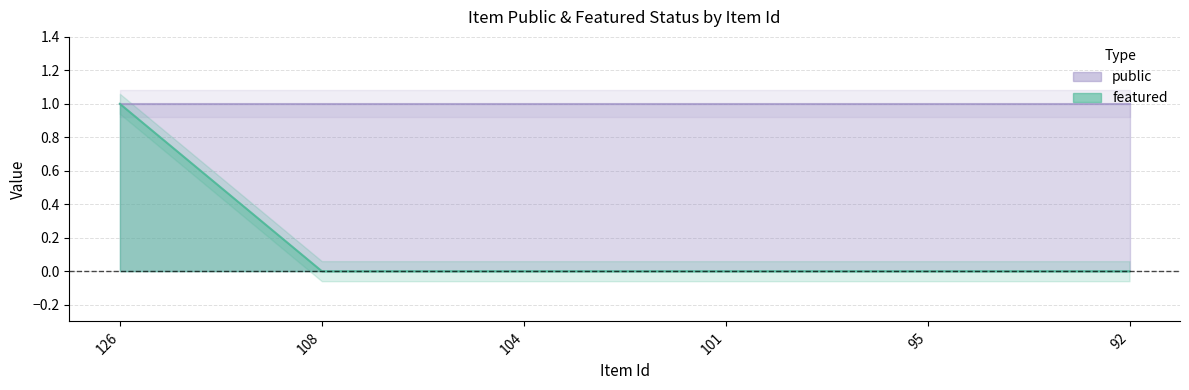

At which category does the chart reach its minimum across all series?

108